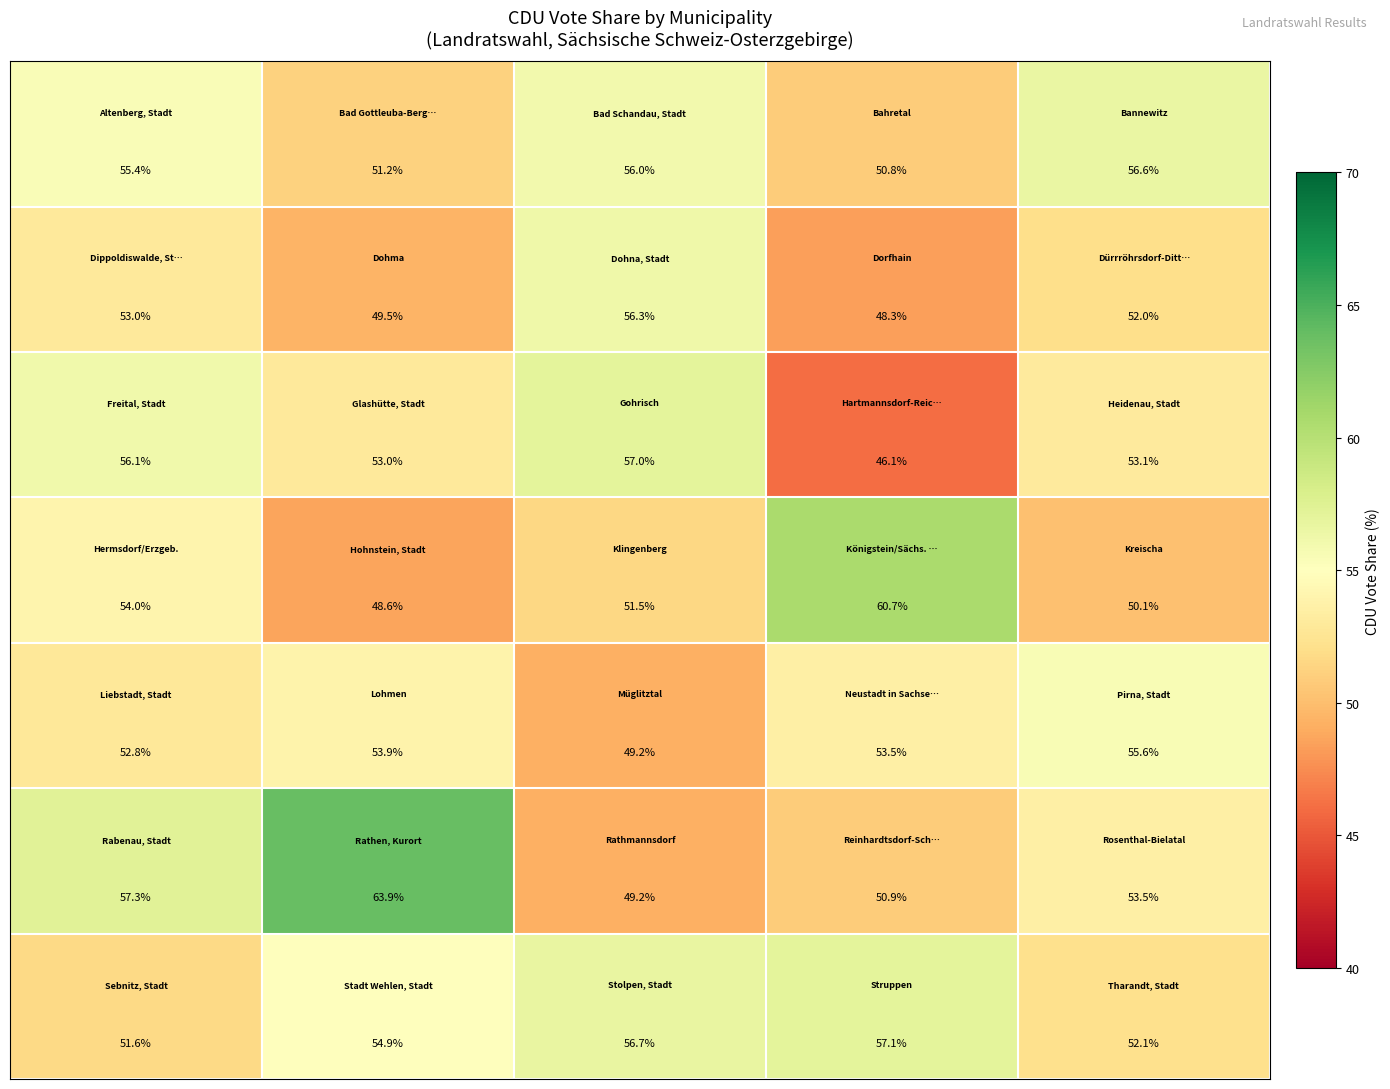

What is the maximum value shown in the chart?

63.9